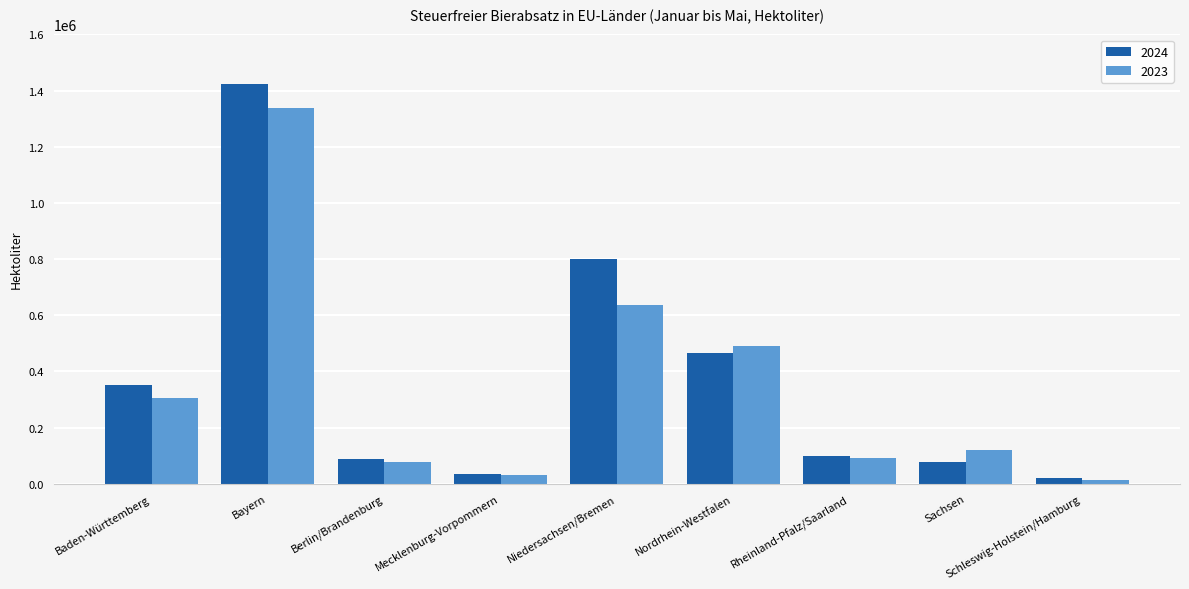

Reading left to right, transcribe all the data shown in this chart.

2024: 351479.5	1421925.9	88823.2	35007.2	801102.7	464120.9	98018.0	78999.4	19397.8
2023: 304044.4	1339079.8	77448.1	32774.5	637081.9	491876.6	91103.4	119343.0	14240.6